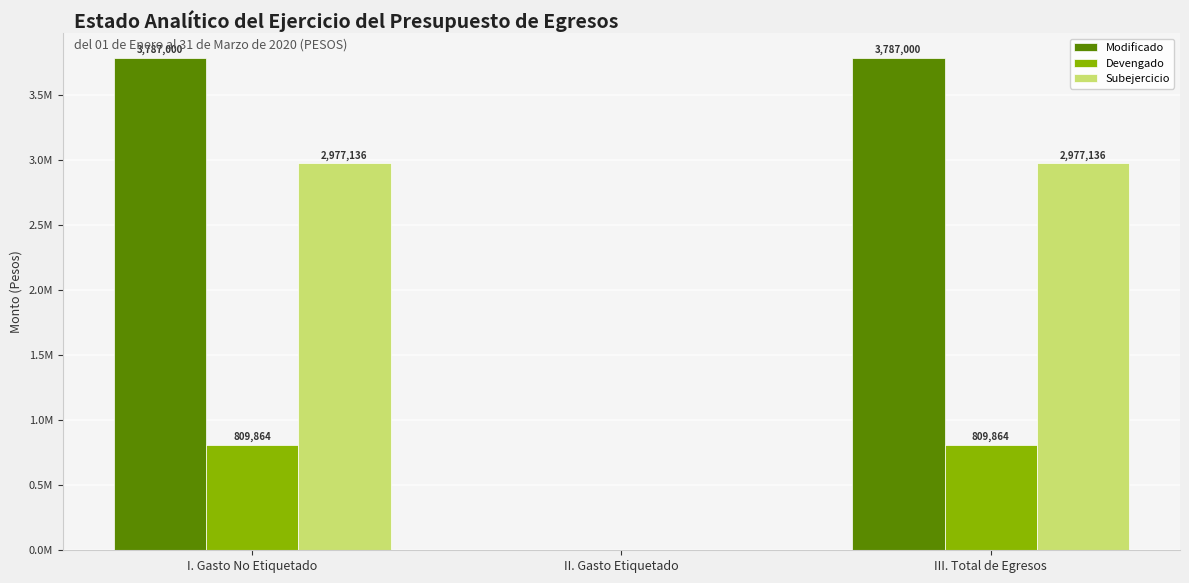

Which category has the highest value in the Subejercicio series?

I. Gasto No Etiquetado